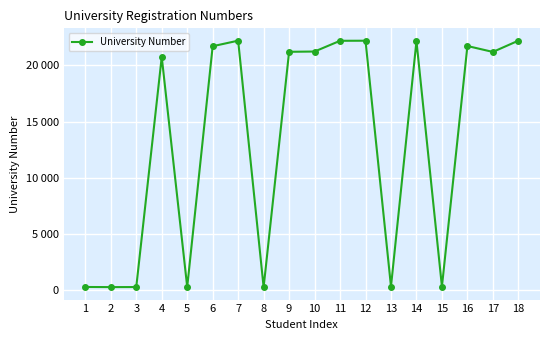

The chart shows a value of 12174 at 9. True or false?

False